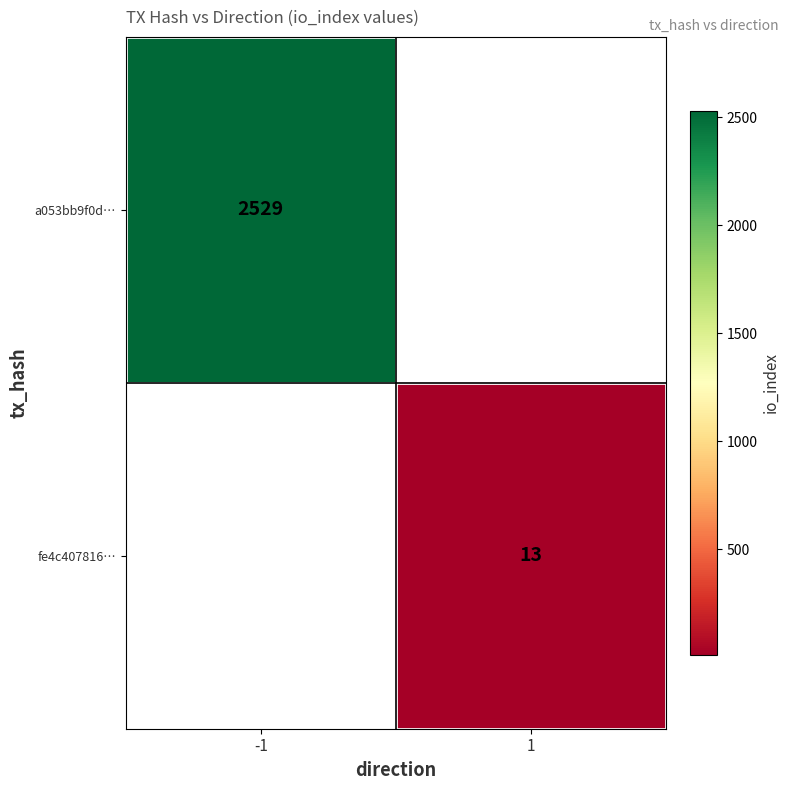

The value of a053bb9f0d… at -1 is 4128. True or false?

False